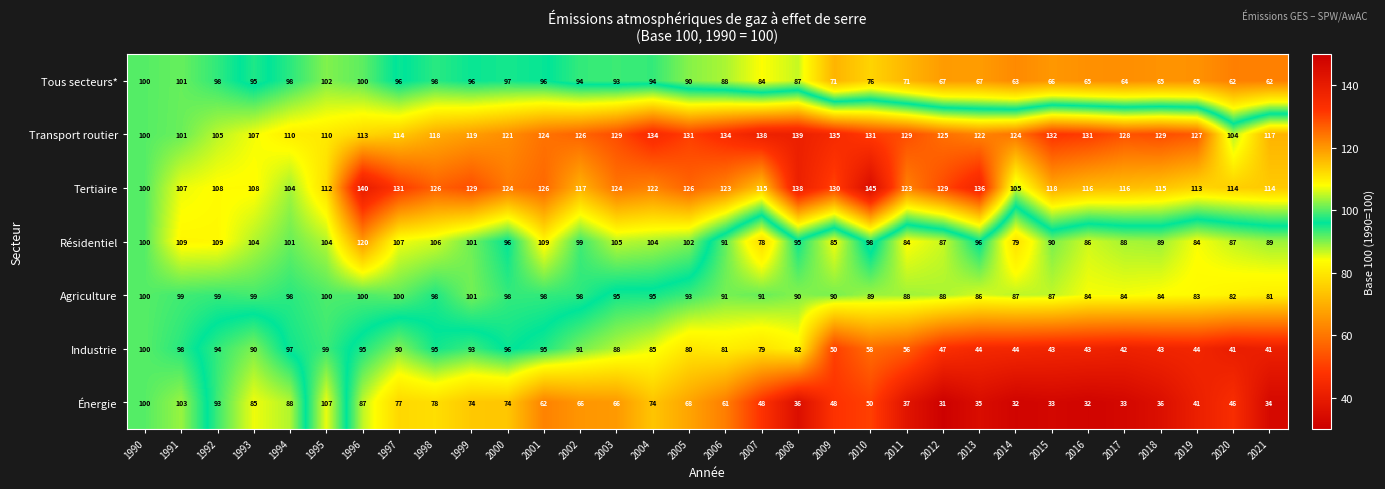

What is the spread (max minus min) of values at 2007?

90